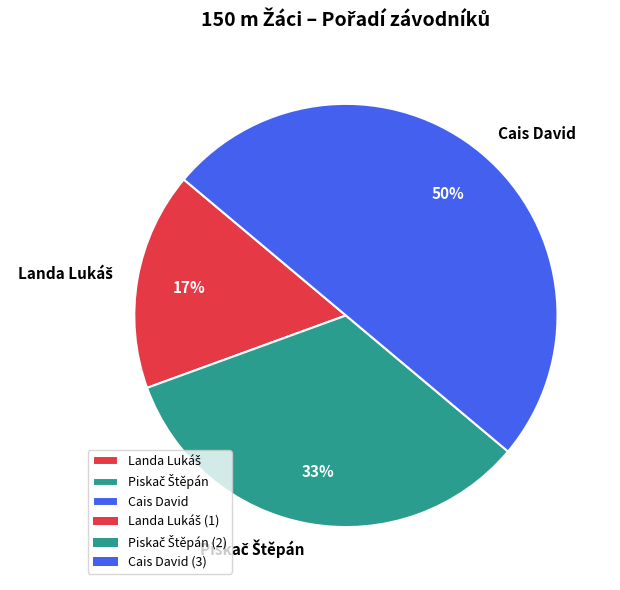

True or false: Cais David accounts for 61% of the total.

False